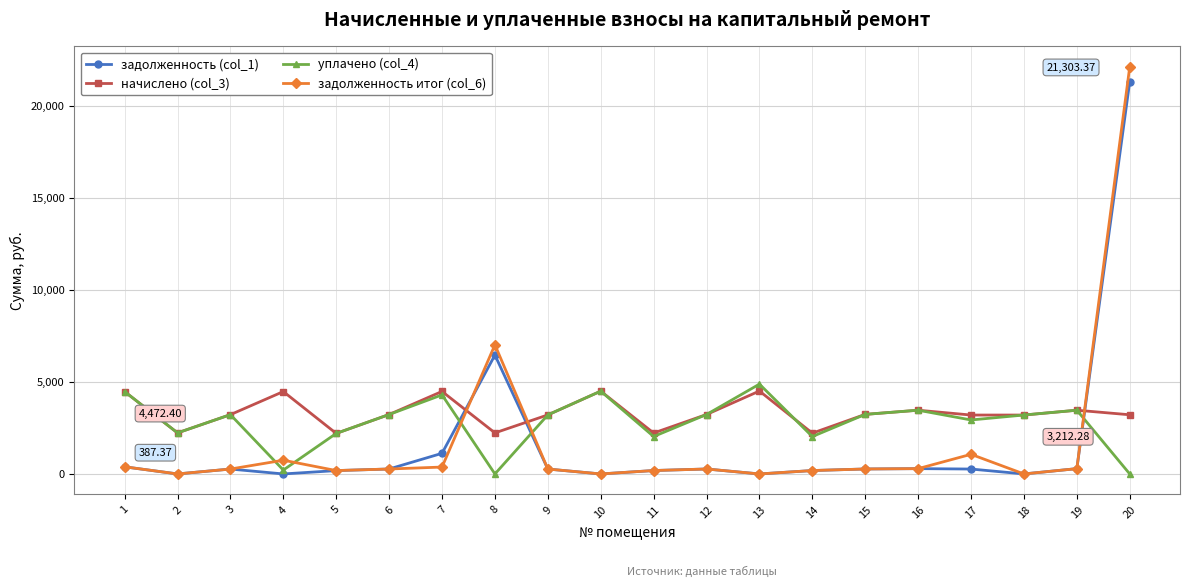

True or false: задолженность (col_1) has more than 0 interior local peaks.

True